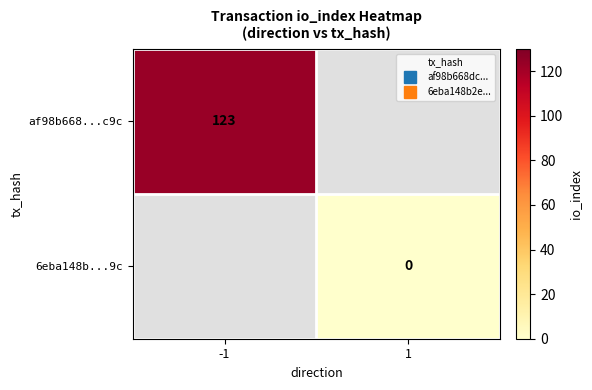

What value does the af98b668...c9c series have at -1?

123.0